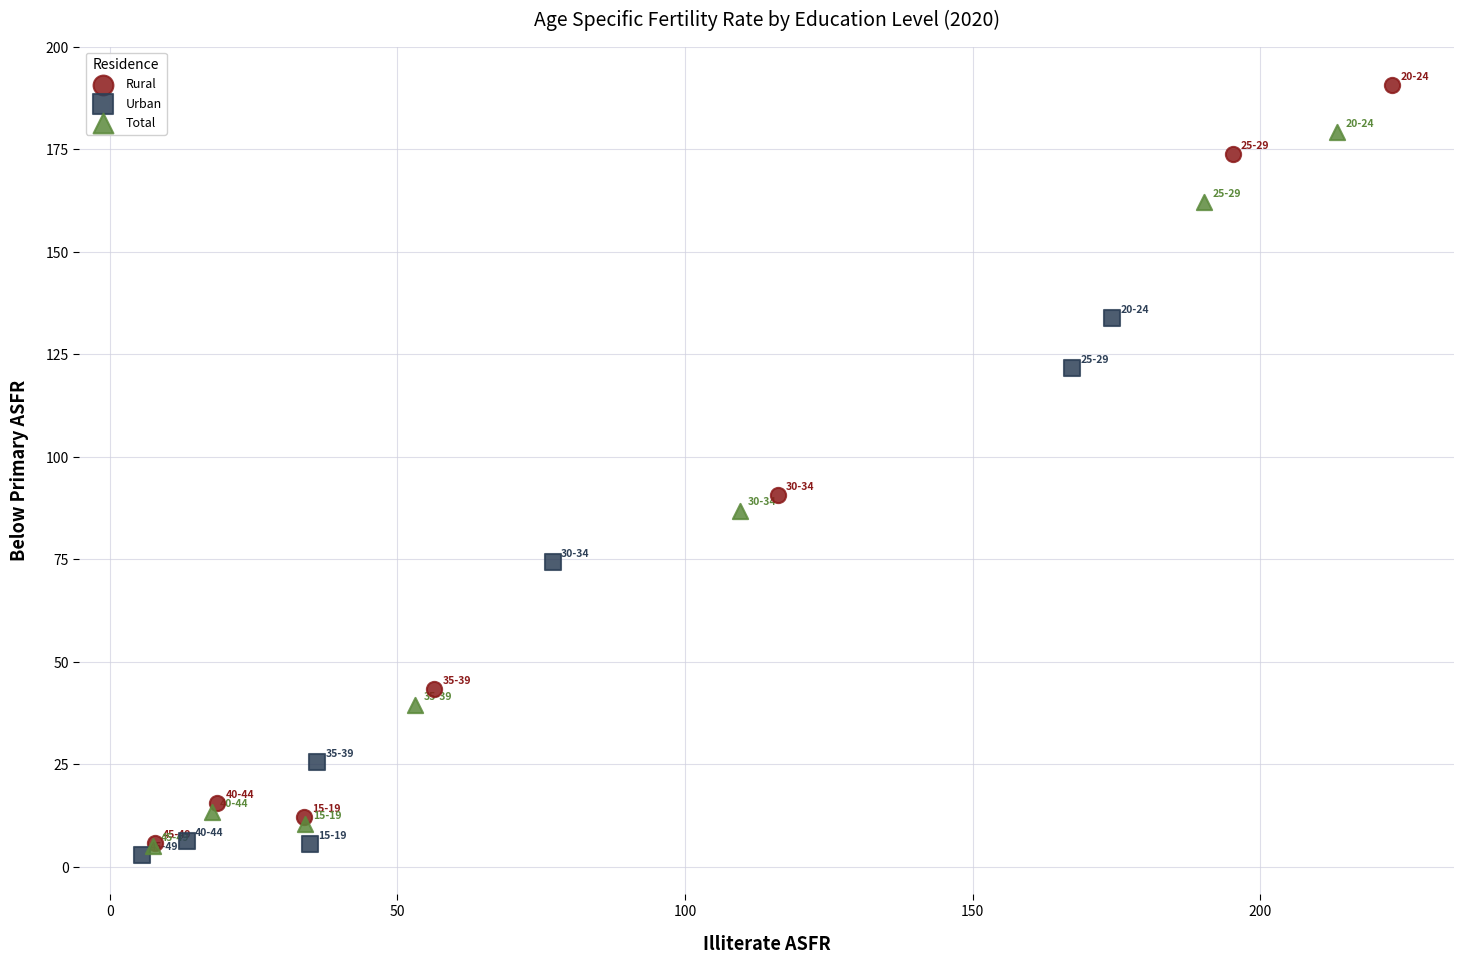

What are all the series names shown in the legend?

Rural, Urban, Total